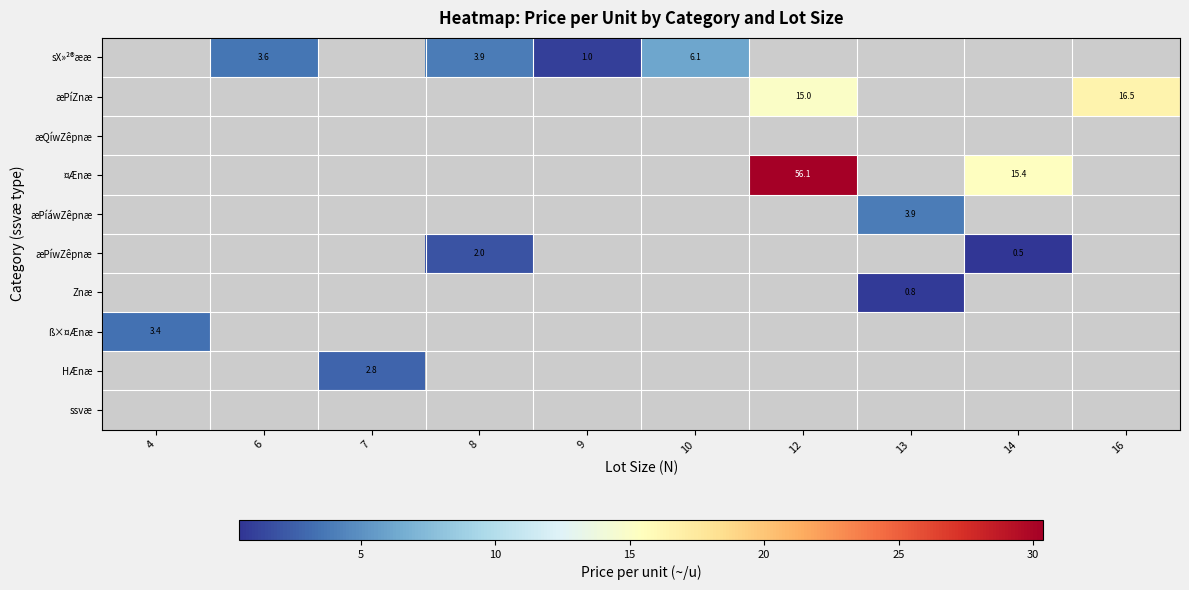

Count the number of data series in this chart.

10